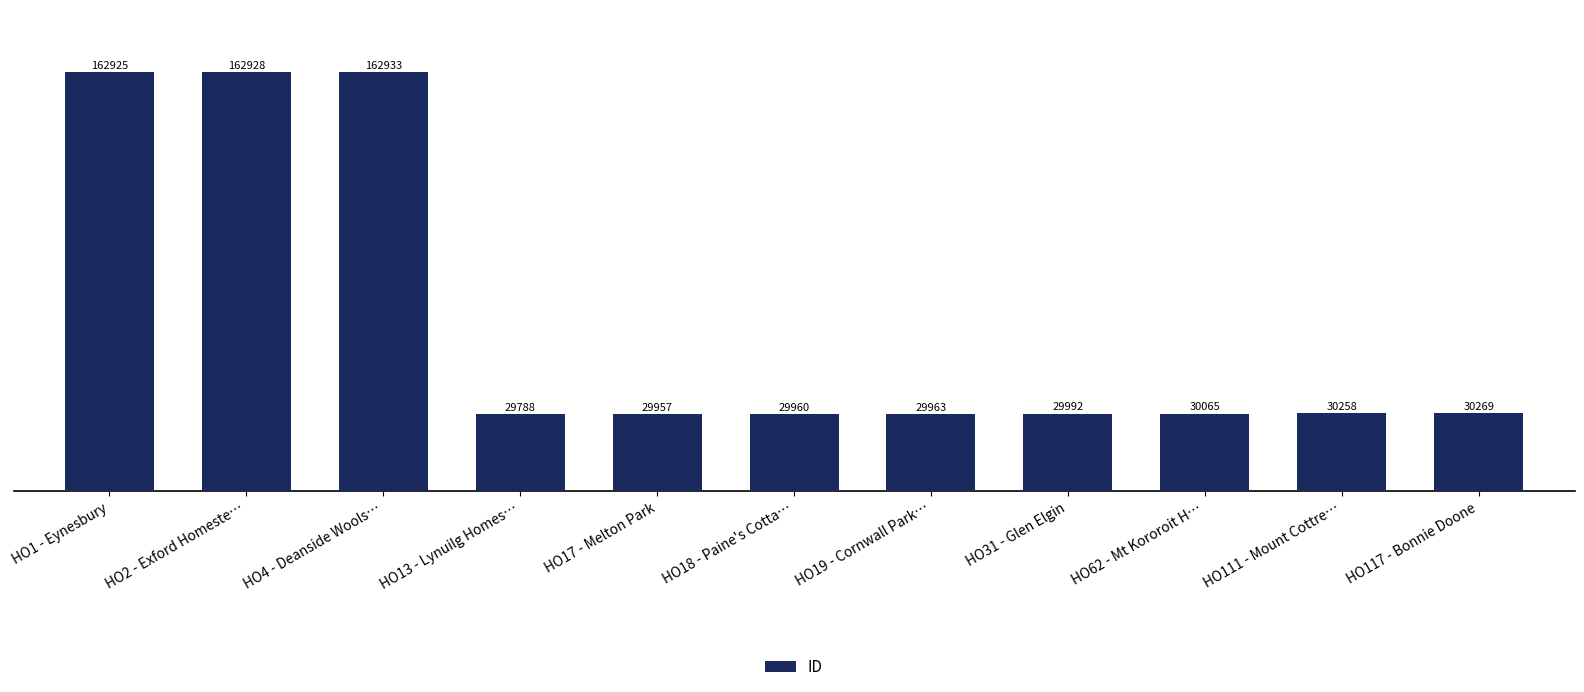

What is the difference between the values at HO62 - Mt Kororoit H… and HO19 - Cornwall Park…?

102